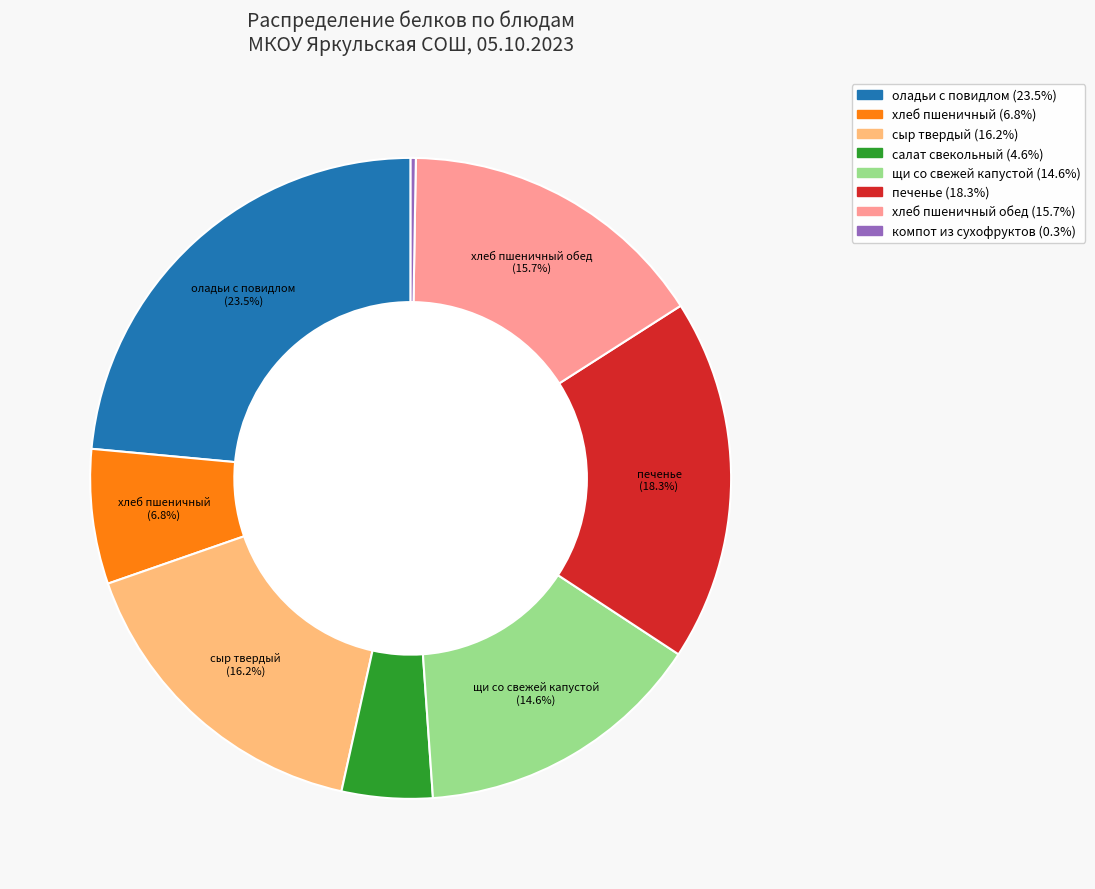

Is there any slice that represents more than half of the pie?

No